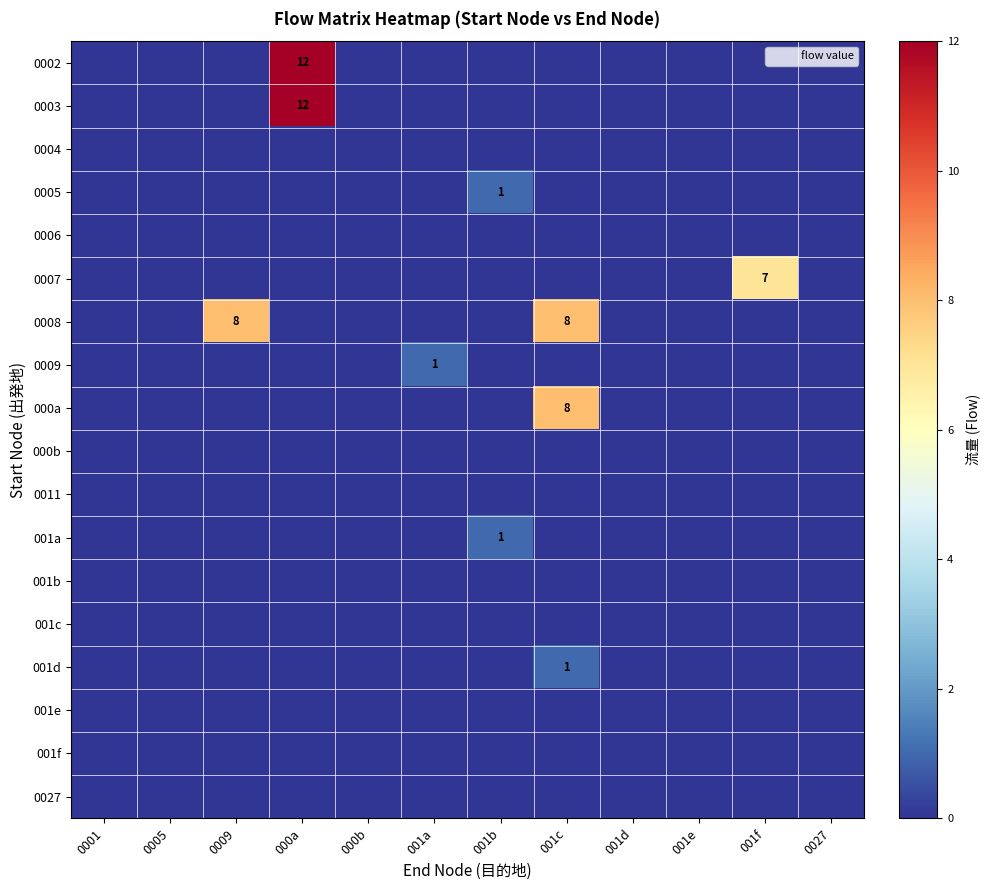

Which category has the highest value in the 000a series?

001c